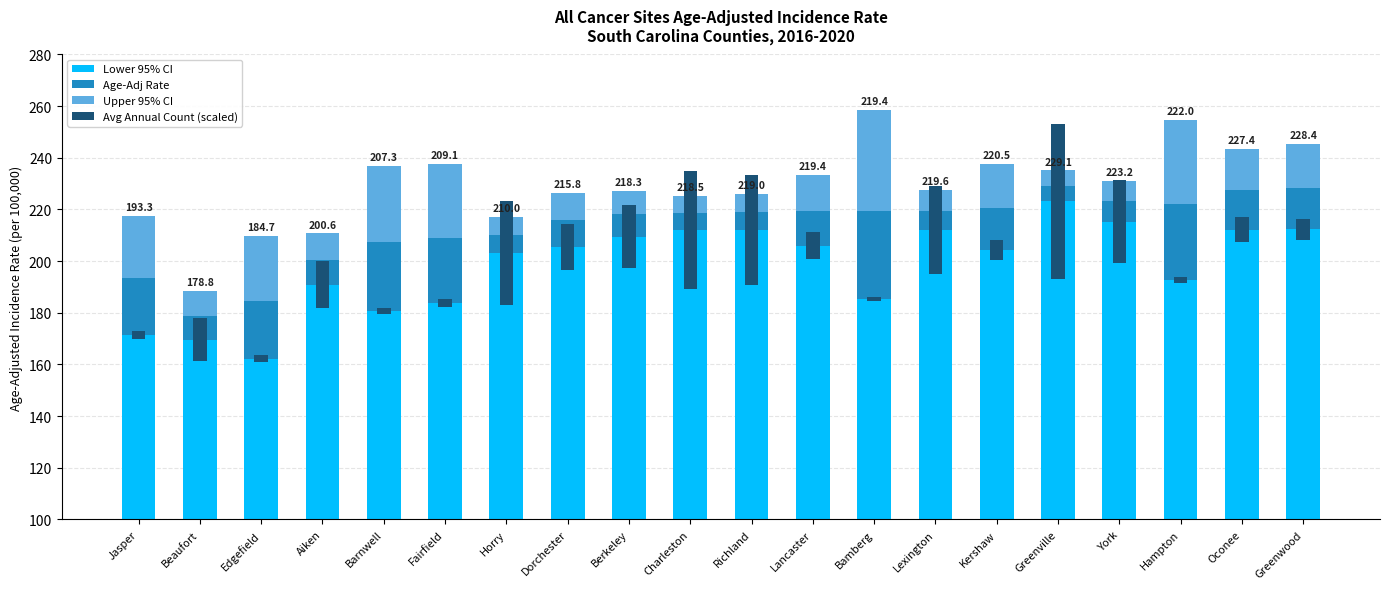

Reading right to left, extract all data points from this chart.

Lower 95% CI: 212.3	212.1	192.8	215.3	223.1	204.4	212.0	185.3	206.0	212.2	212.0	209.5	205.6	203.0	183.8	180.7	190.9	162.3	169.6	171.3
Age-Adj Rate: 16.1	15.3	29.2	7.9	6.0	16.1	7.6	34.1	13.4	6.8	6.5	8.8	10.2	7.0	25.3	26.6	9.7	22.4	9.2	22.0
Upper 95% CI: 17.1	16.1	32.7	8.0	6.0	17.0	7.8	39.0	14.1	6.9	6.7	9.0	10.5	7.2	28.4	29.6	10.1	24.9	9.7	24.2
Avg Annual Count (scaled): 8.2	9.8	2.2	32.0	60.1	7.8	34.1	1.8	10.7	42.5	46.0	24.5	17.8	40.3	3.0	2.4	18.2	2.8	16.5	3.2